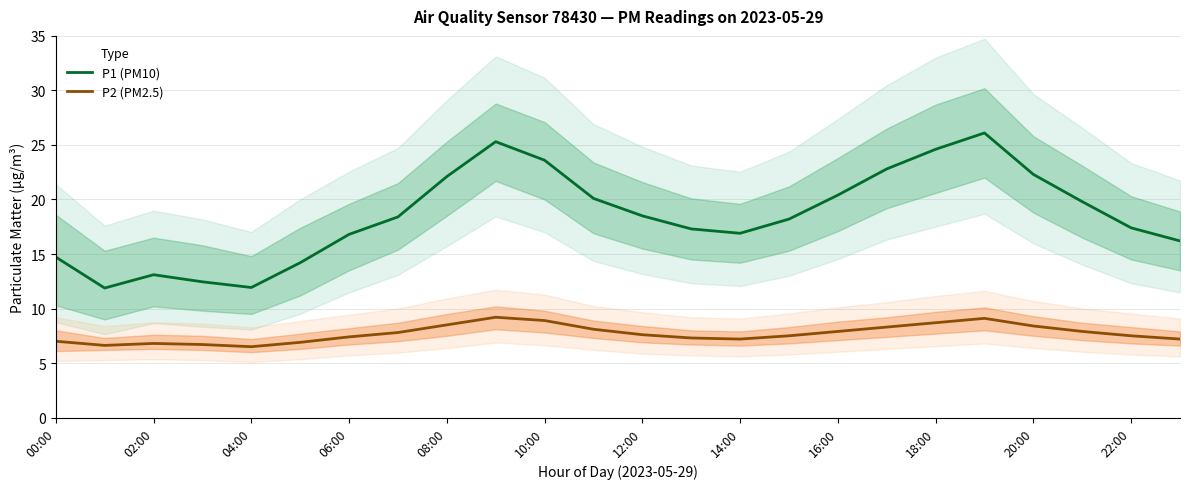

What is the maximum value for P2 (PM2.5)?

9.2